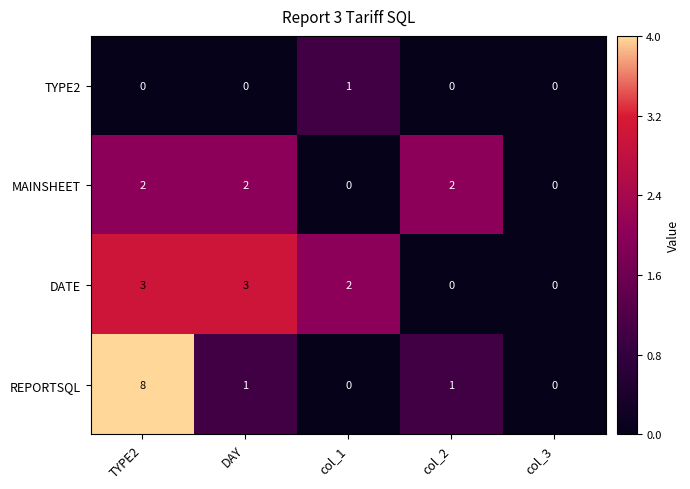

Count the number of data series in this chart.

4